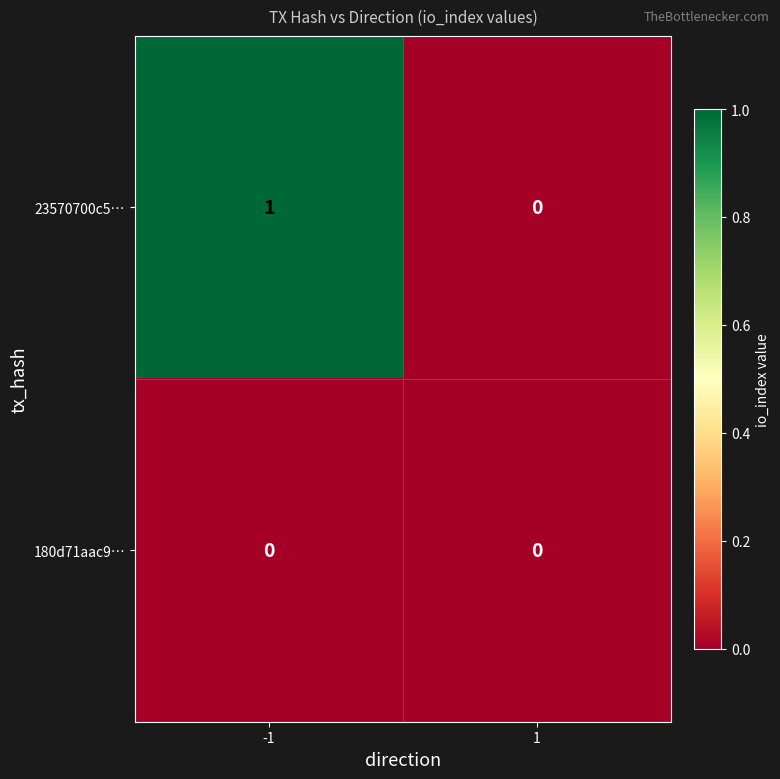

At -1, list the series in order from smallest to largest.

180d71aac9…, 23570700c5…